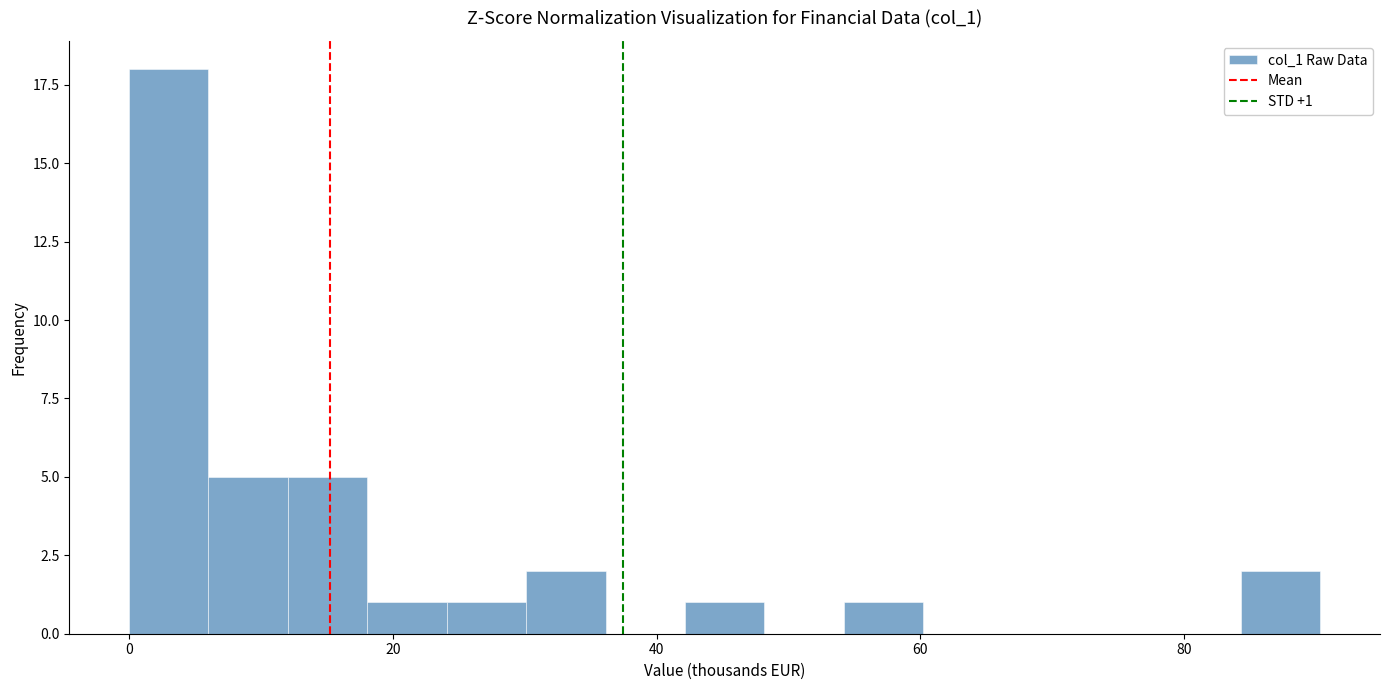

Read against the x-axis, roughly where is the centre of the tallest bar?

4